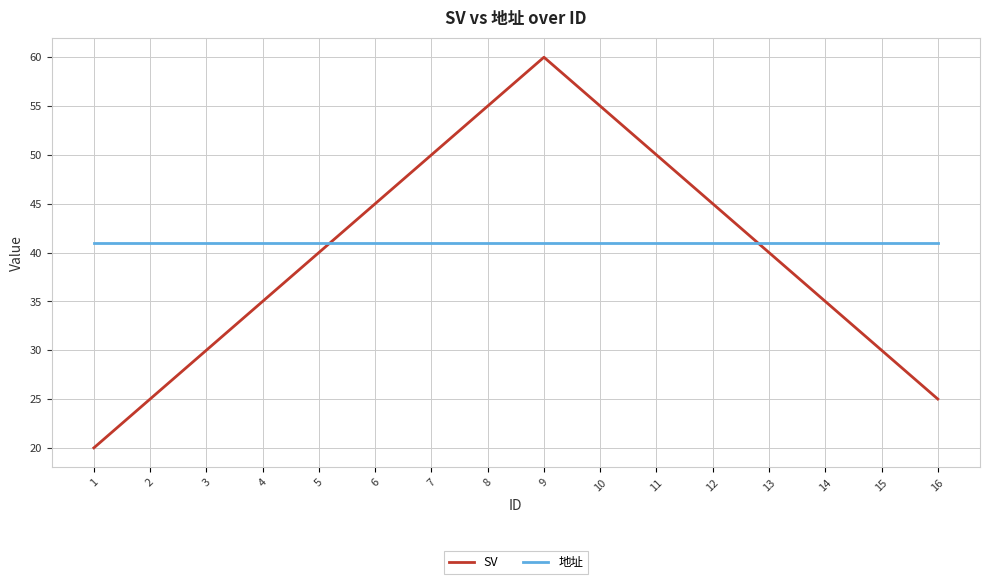

What is the highest value of the 地址 series?

41